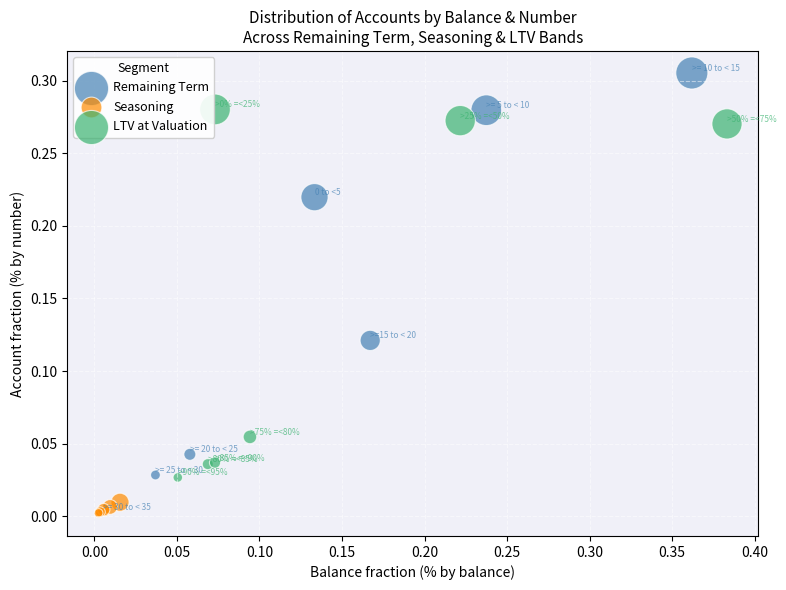

Which series contains the highest Y value?

Remaining Term